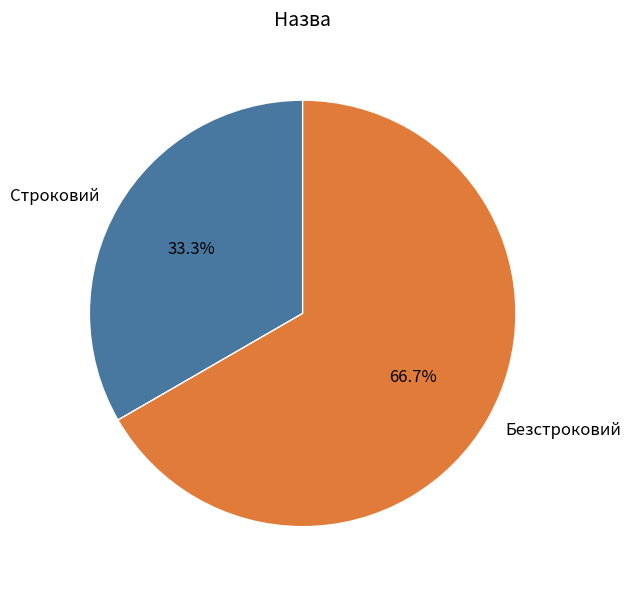

How many segments does this pie chart have?

2